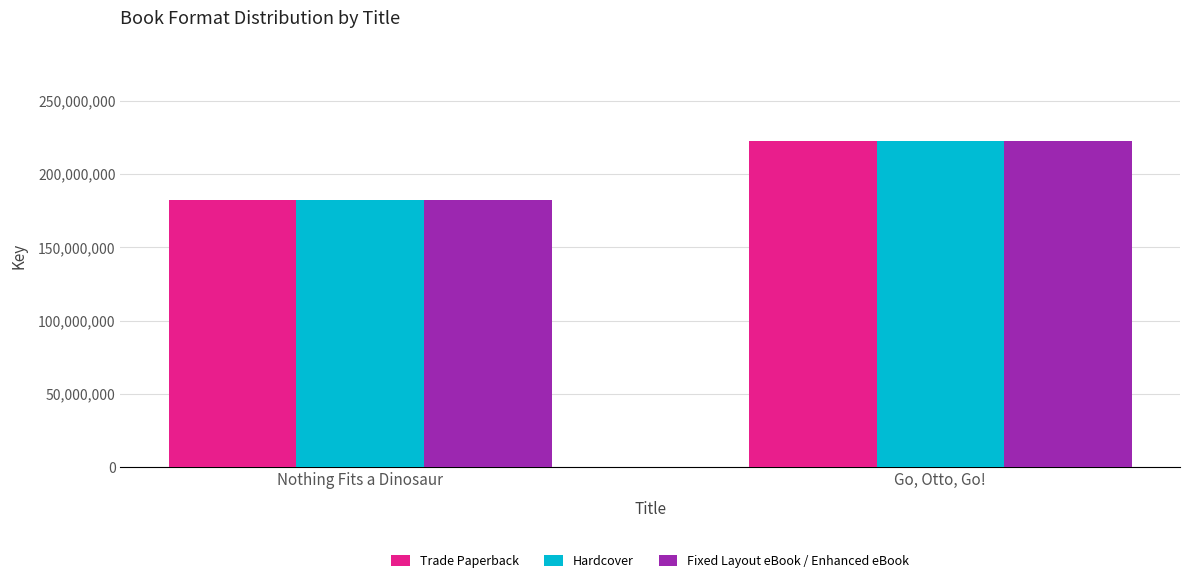

Is it true that Fixed Layout eBook / Enhanced eBook equals 222404426 at Go, Otto, Go!?

True